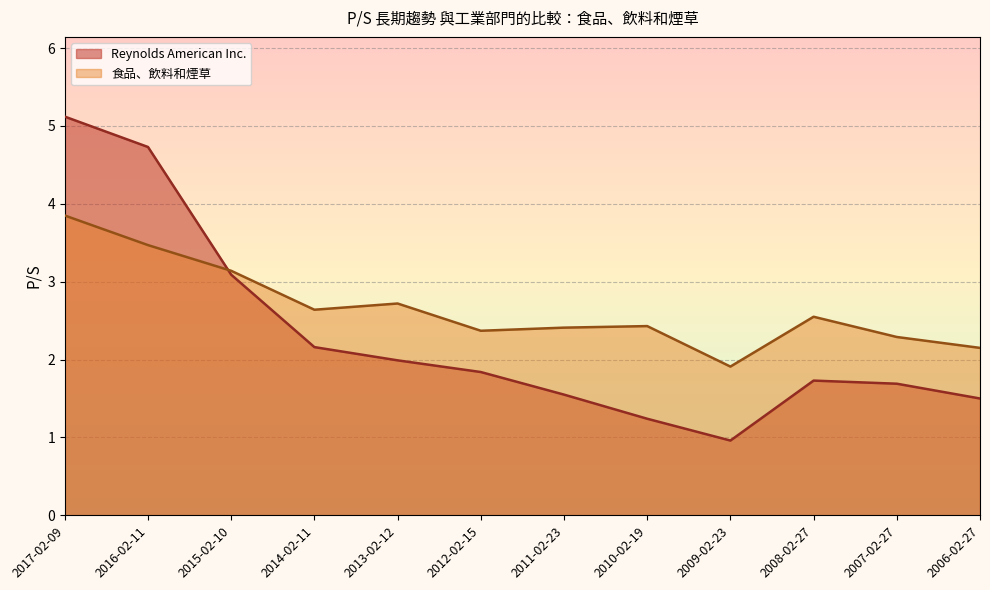

How many times do Reynolds American Inc. and 食品、飲料和煙草 cross each other?

1